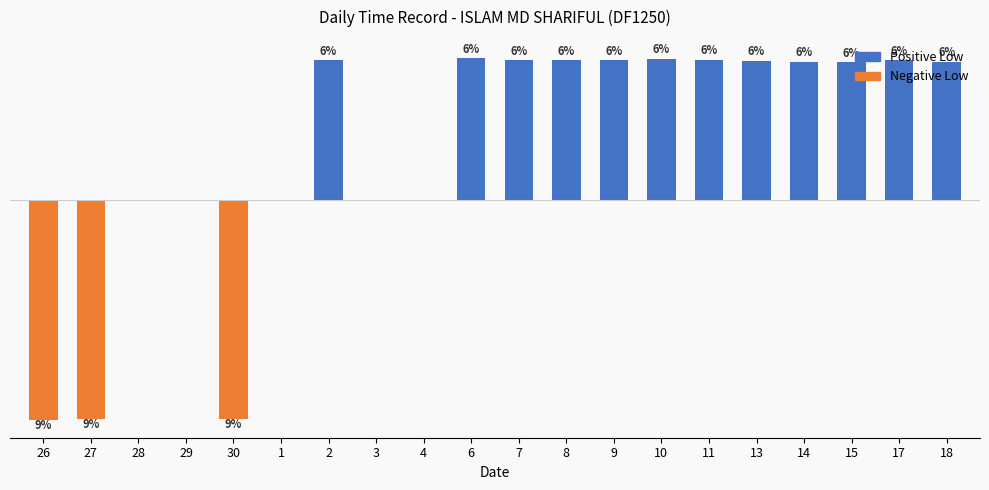

Are the bars horizontal?

No